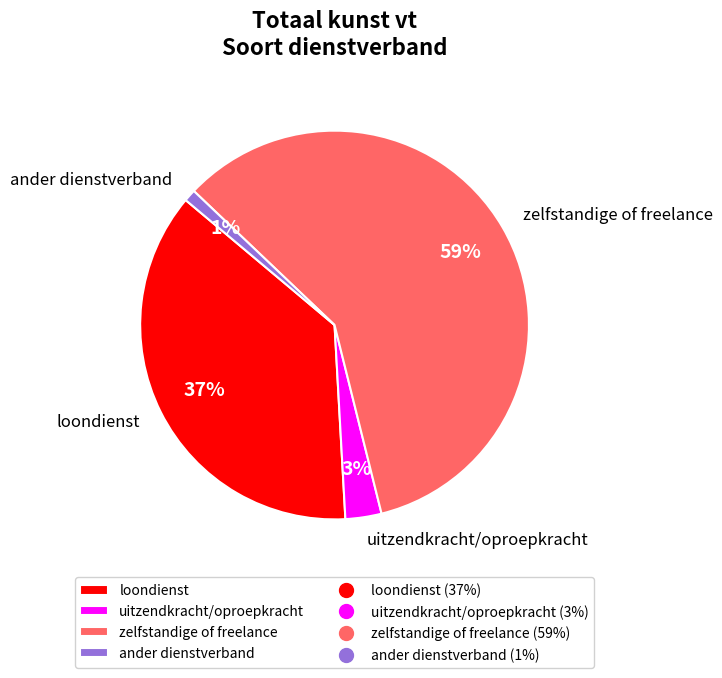

How many segments does this pie chart have?

4